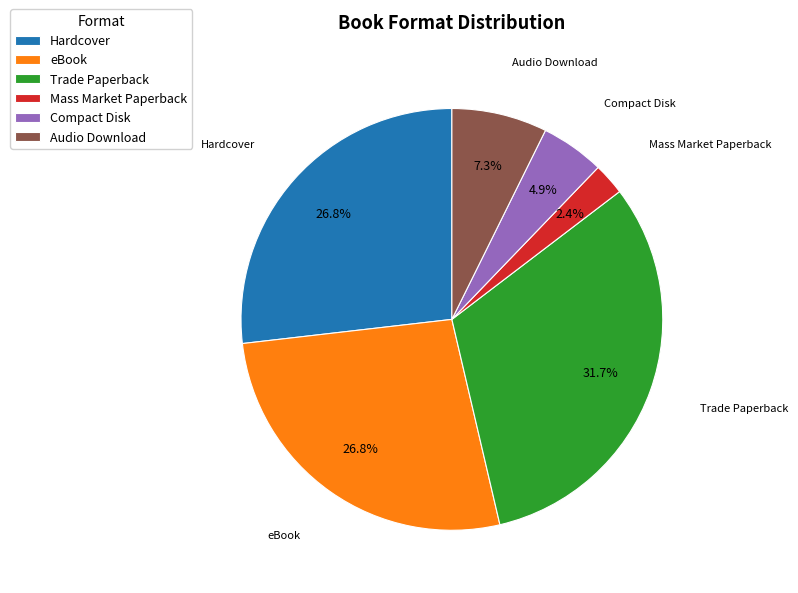

What is the smallest slice in the pie chart?

Mass Market Paperback